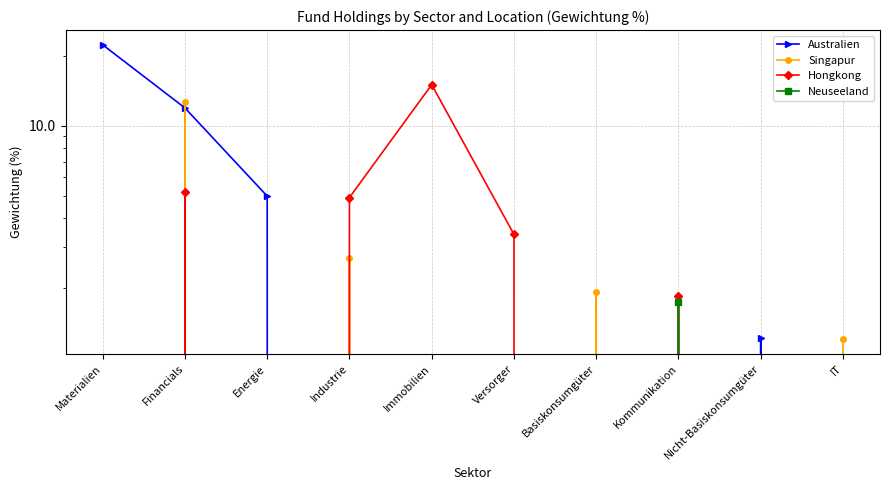

At which label does Australien reach its peak?

Materialien